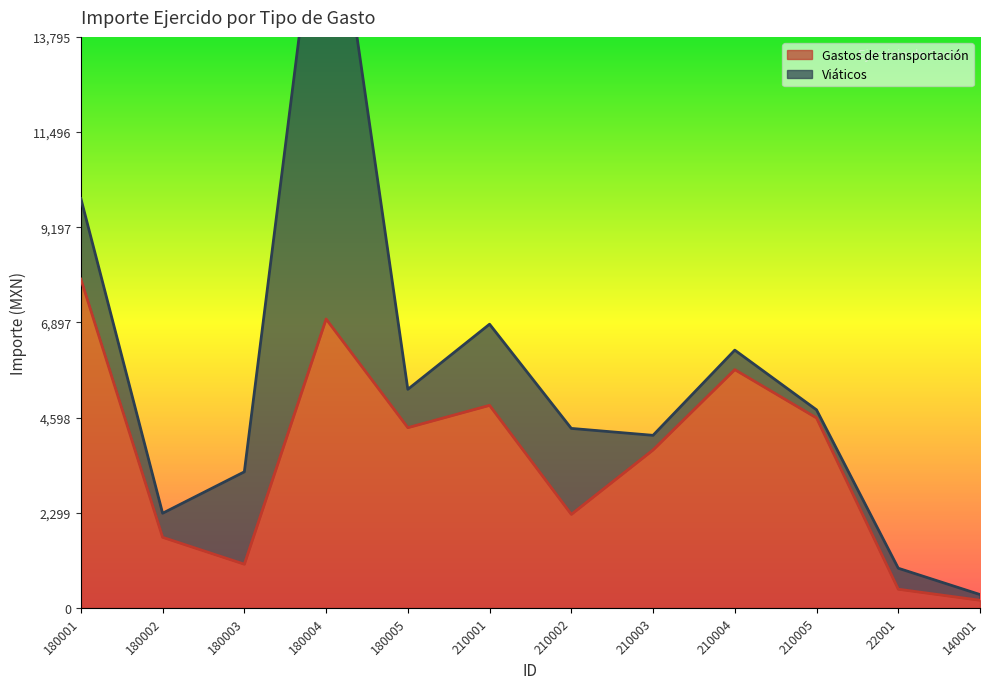

Read the value at 22001.

450.0